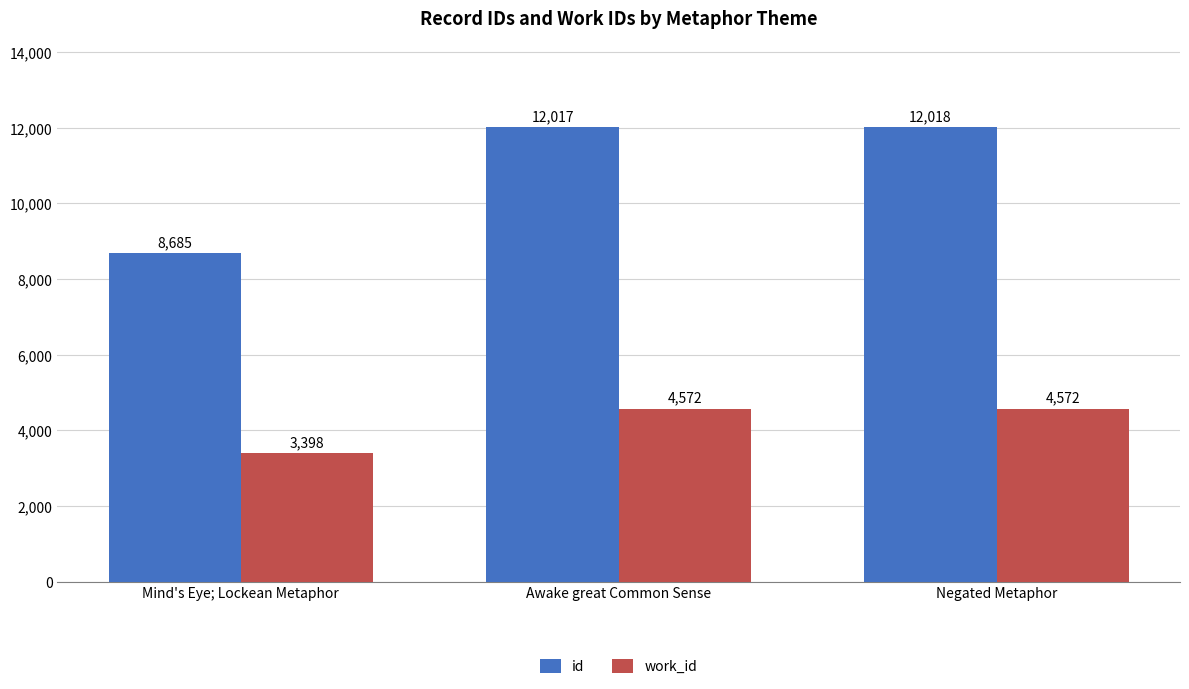

At Awake great Common Sense, list the series in order from smallest to largest.

work_id, id